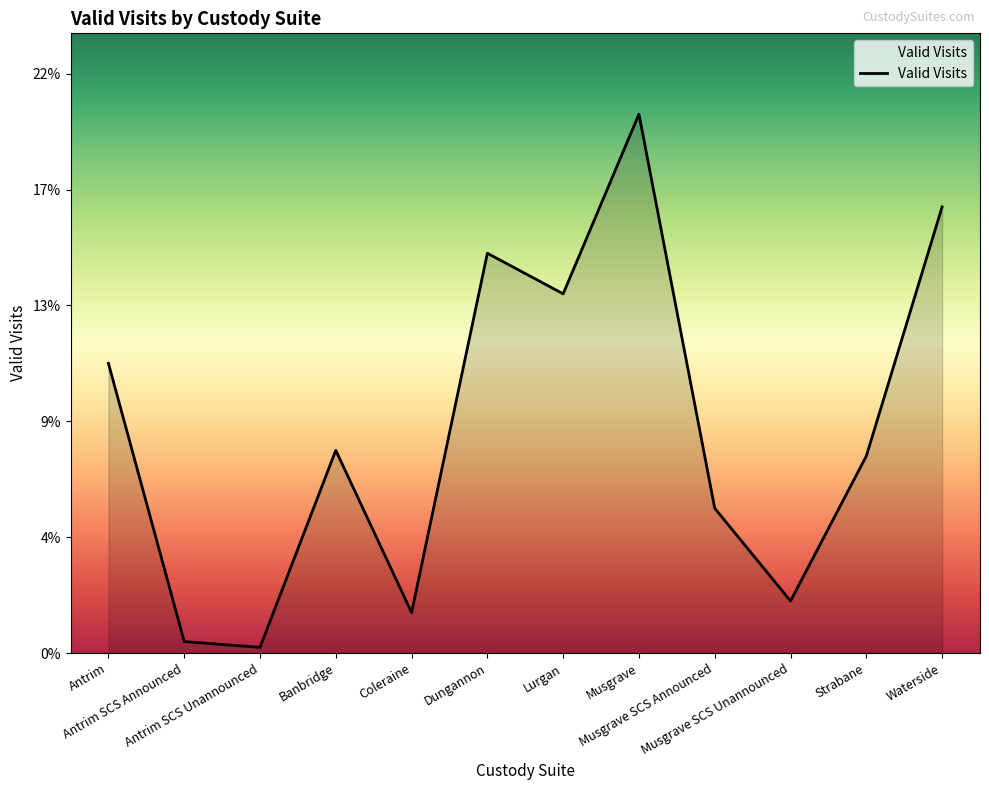

The value at Antrim is 18. True or false?

False